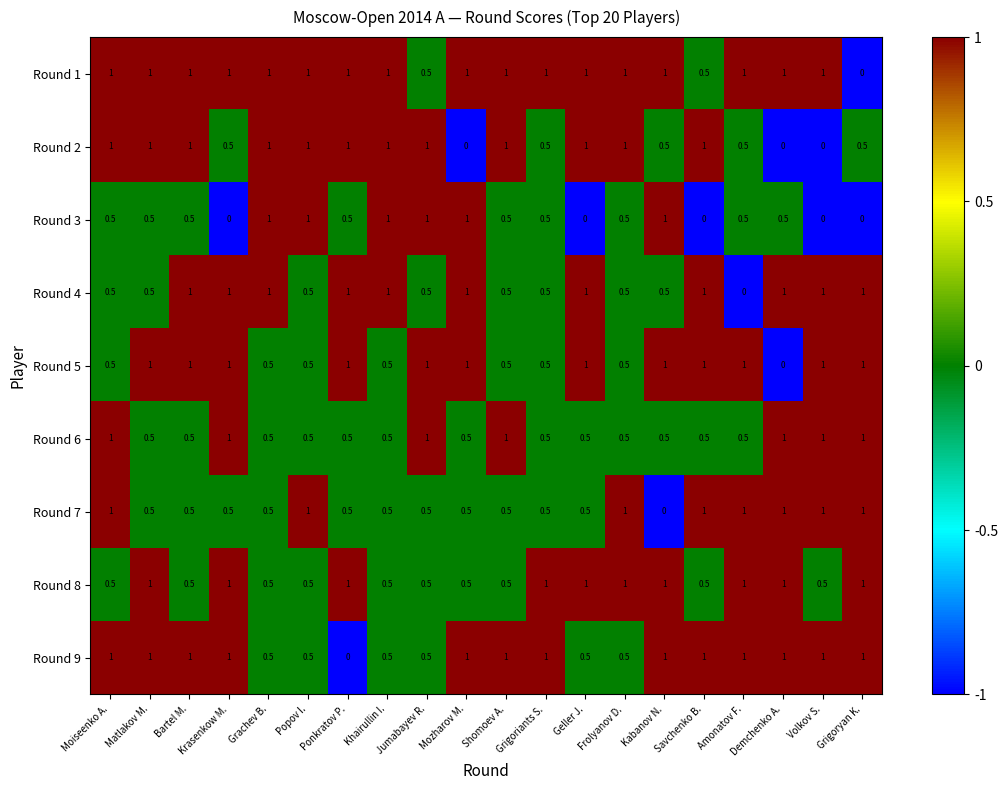

What is the average value of the Round 1 series?

0.9